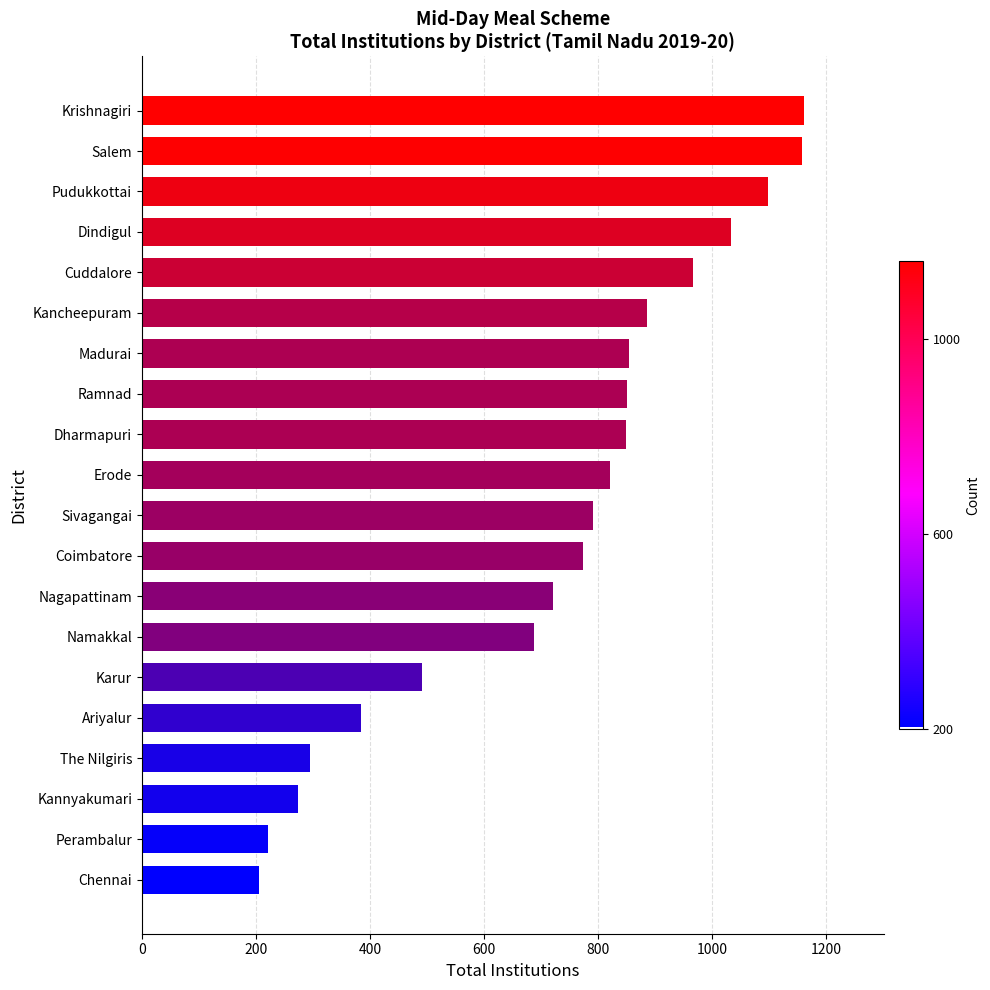

What is the sum of the values at The Nilgiris and Namakkal?

981